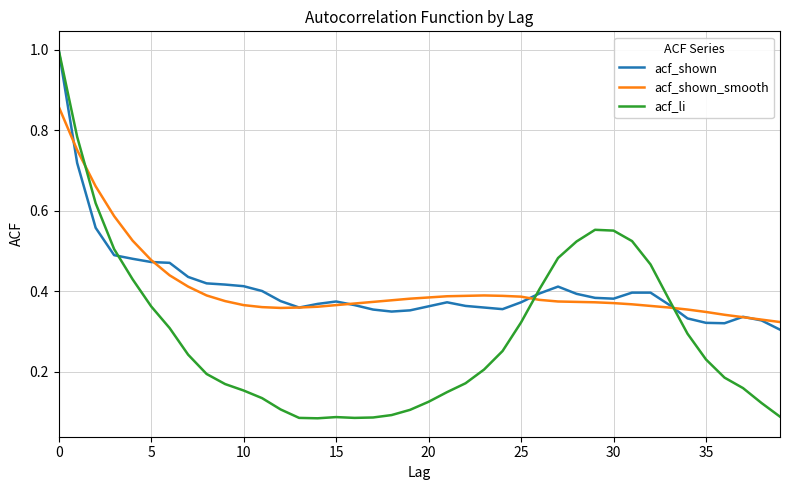

What is the maximum value shown in the chart?

1.0